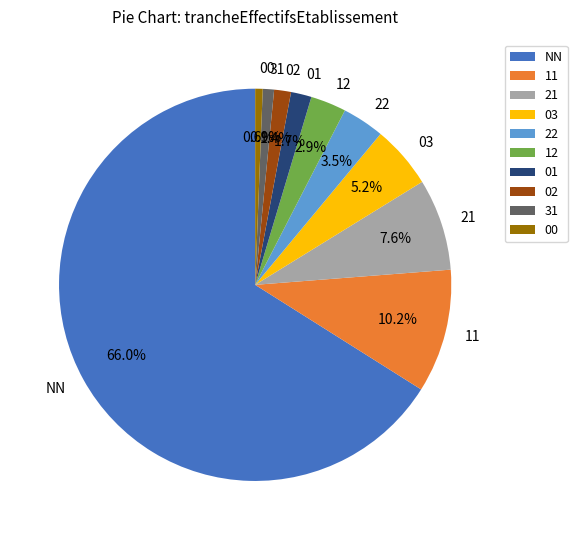

How much of the chart is everything except 21?

92.4%